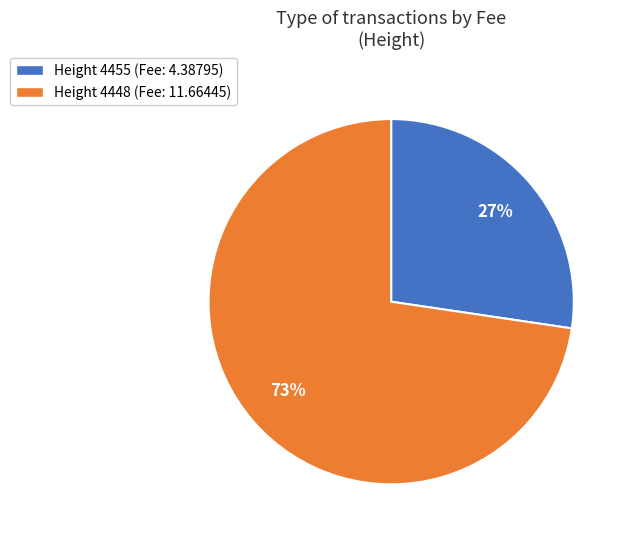

Is the sum of Height 4448 (Fee: 11.66445) and Height 4455 (Fee: 4.38795) greater than half?

Yes